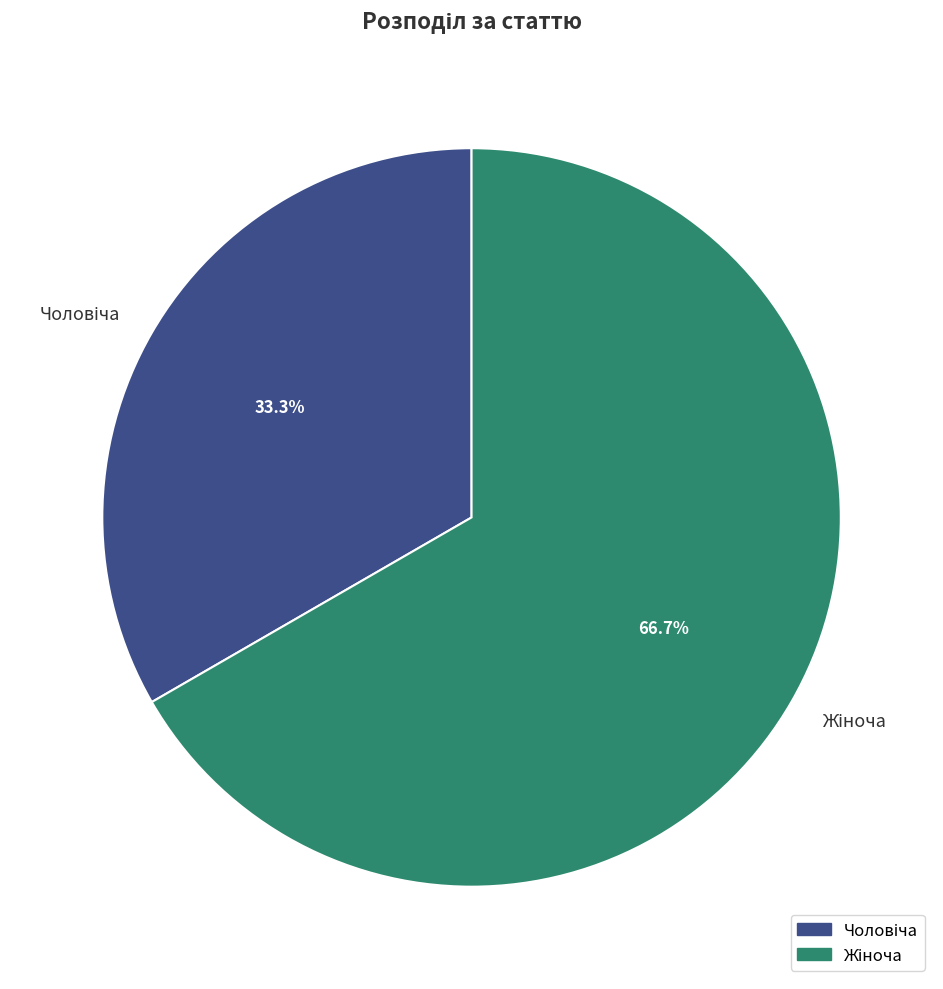

Is there a majority slice in this chart?

Yes